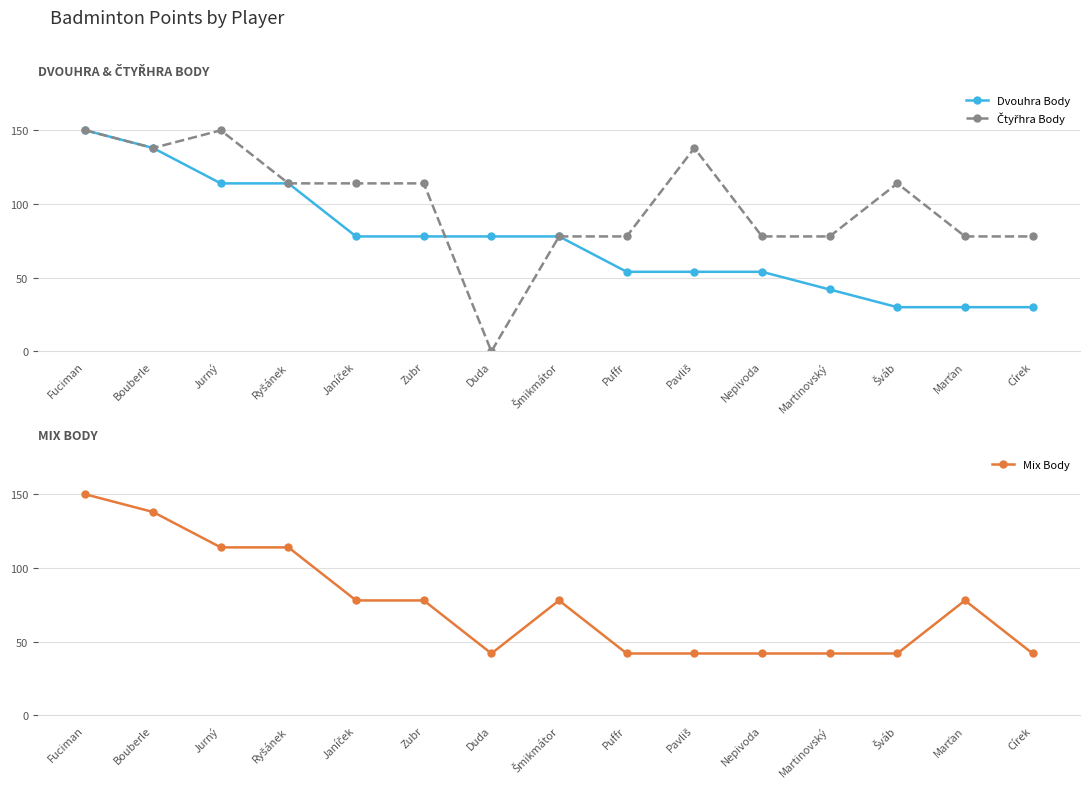

What is the average value of the Dvouhra Body series?

75